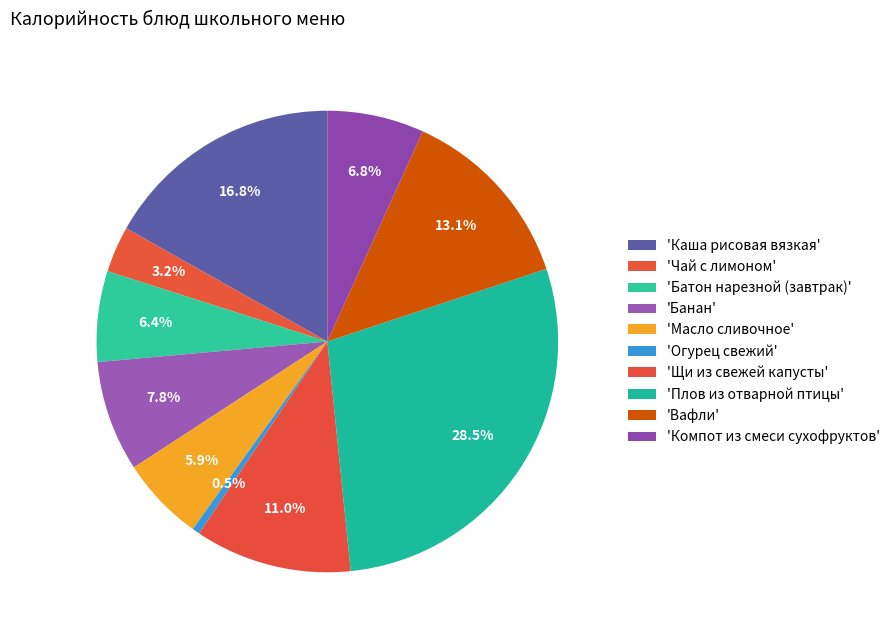

What is the largest slice in the pie chart?

Плов из отварной птицы